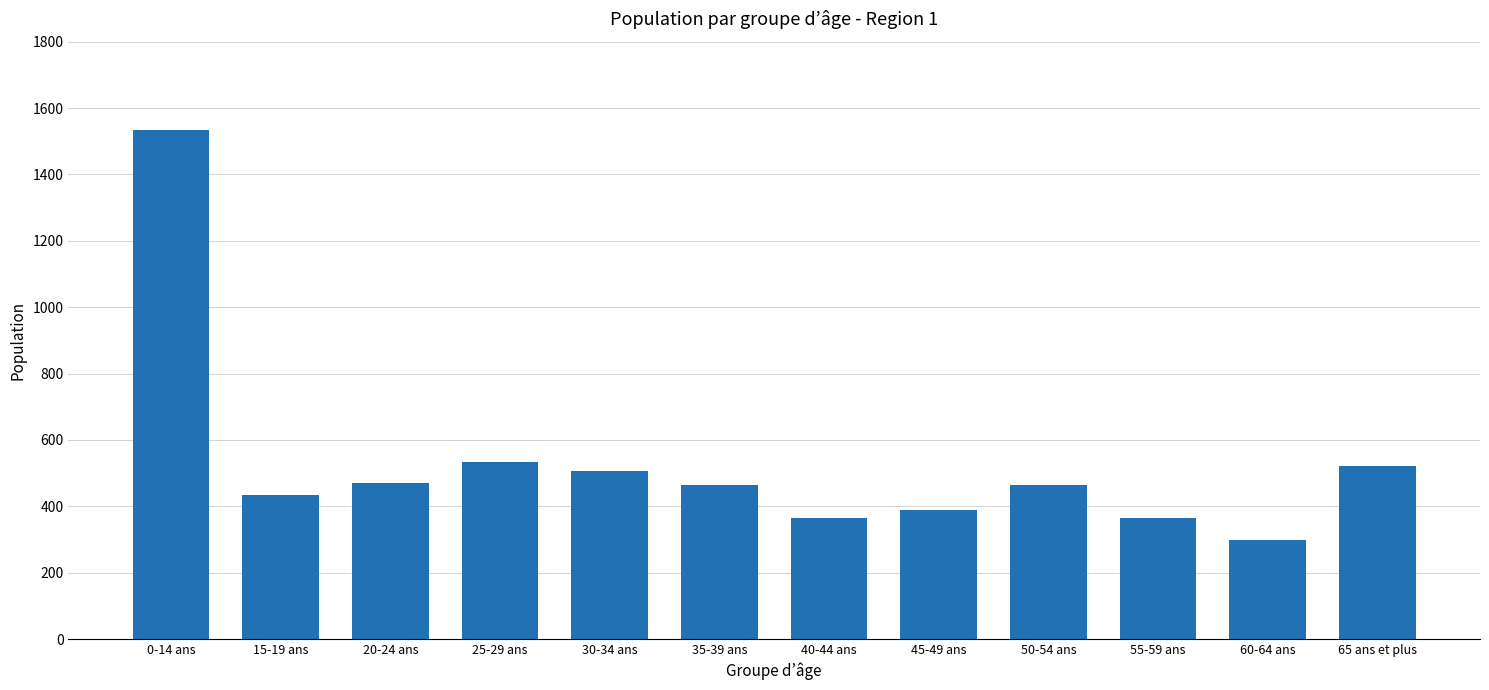

Does the chart contain any negative values?

No